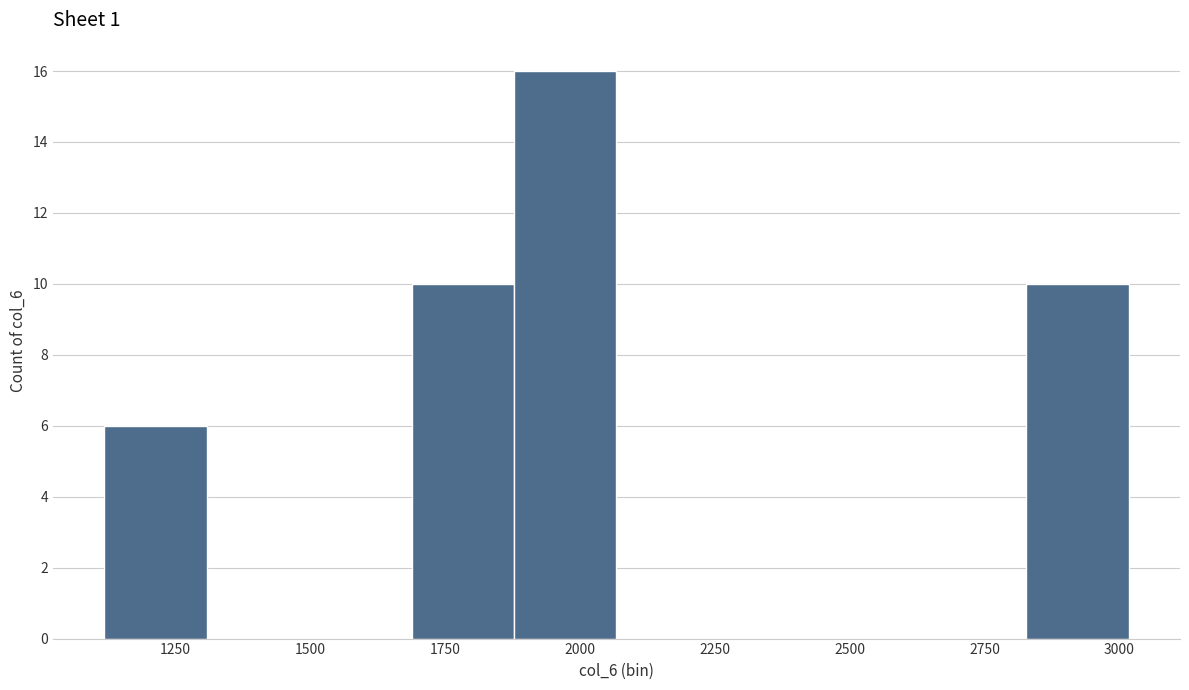

Read against the x-axis, roughly where is the centre of the tallest bar?

1950